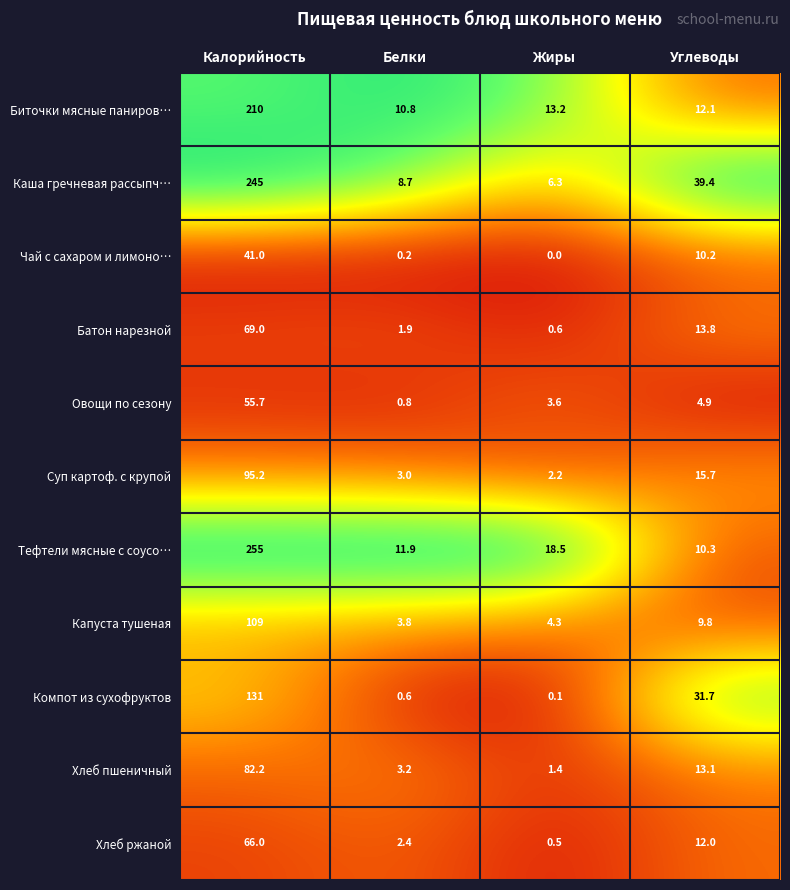

What is the difference between the maximum and minimum values in the Хлеб ржаной series?

65.5